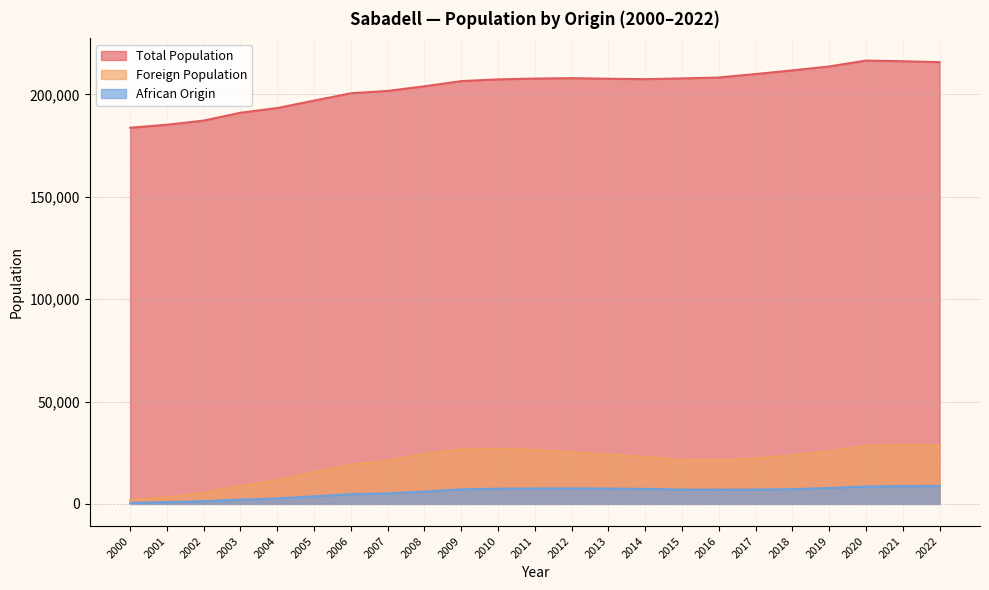

Which series has the largest range (max minus min)?

Total Population